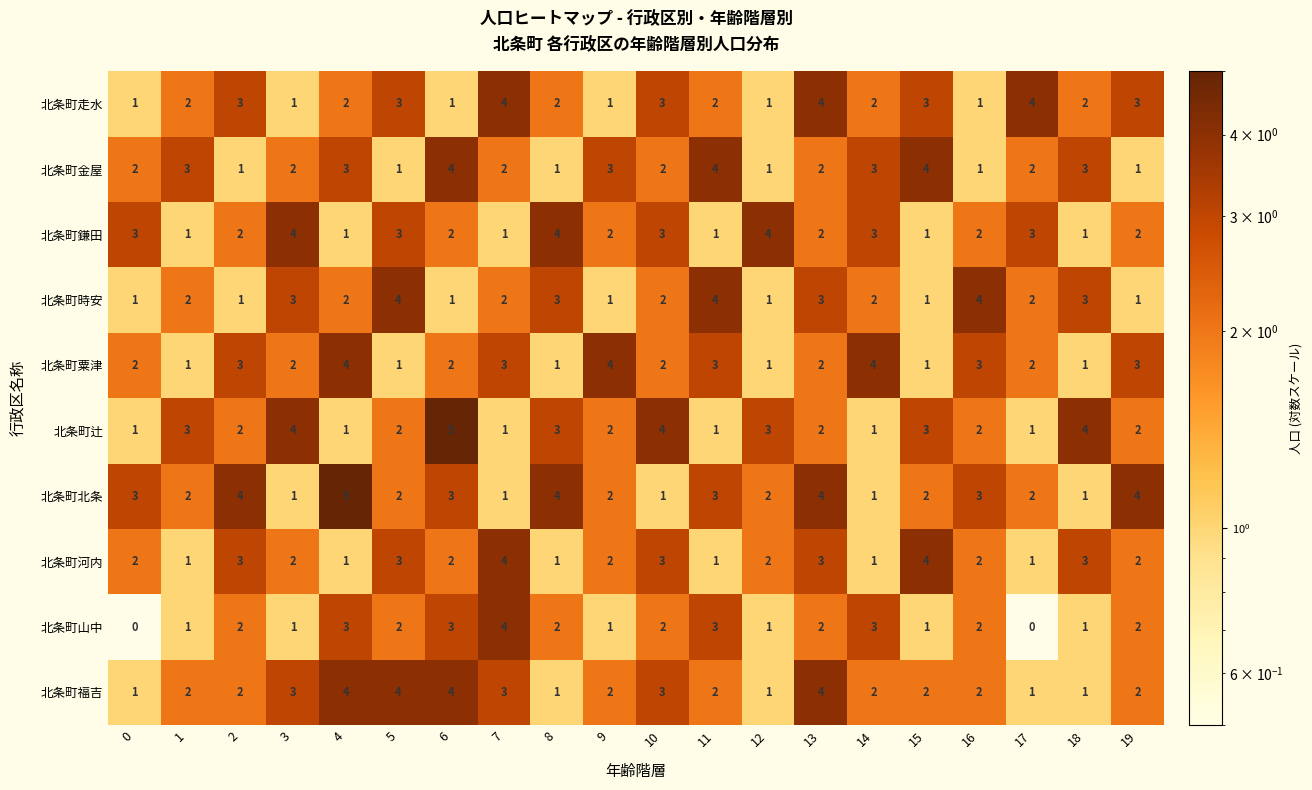

True or false: 北条町走水 has a value of 2 at 1.

True